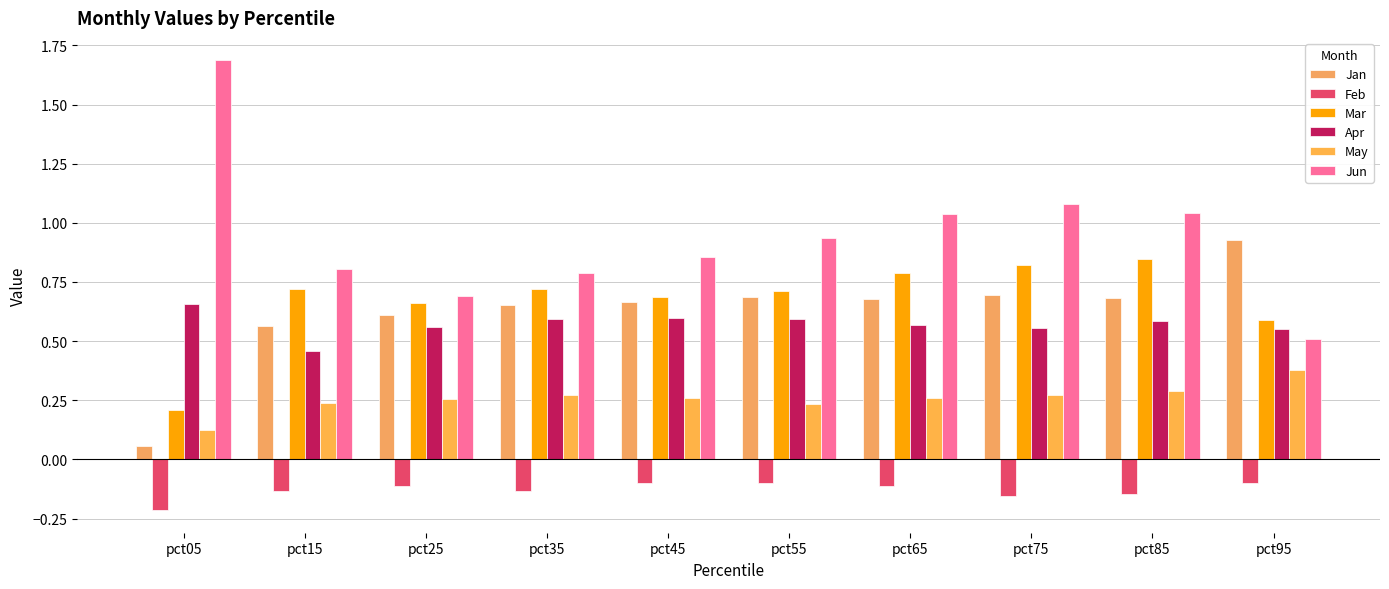

List the labels in order of Apr value, smallest first.

pct15, pct95, pct75, pct25, pct65, pct85, pct35, pct55, pct45, pct05